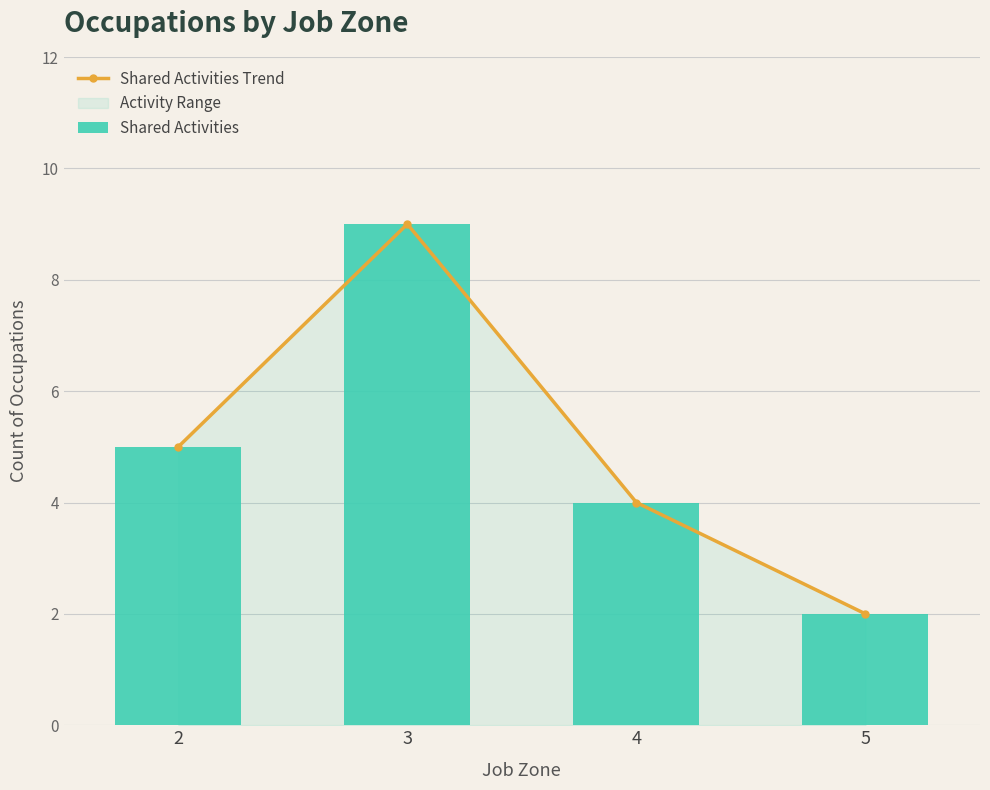

Where is Shared Activities Trend nearest to the value 5?

2